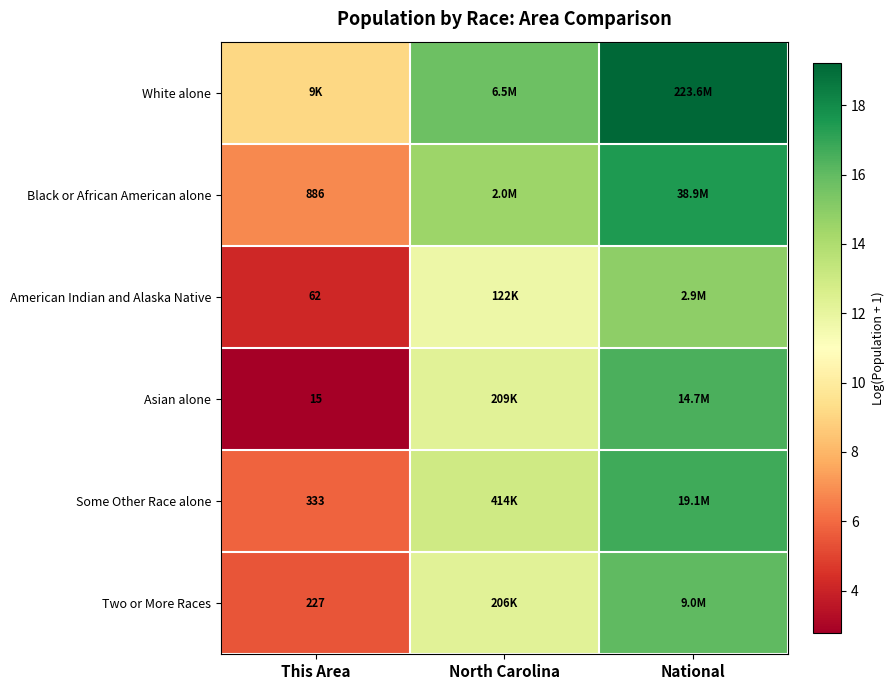

Is the value of White alone at This Area greater than the value of Some Other Race alone at National?

No